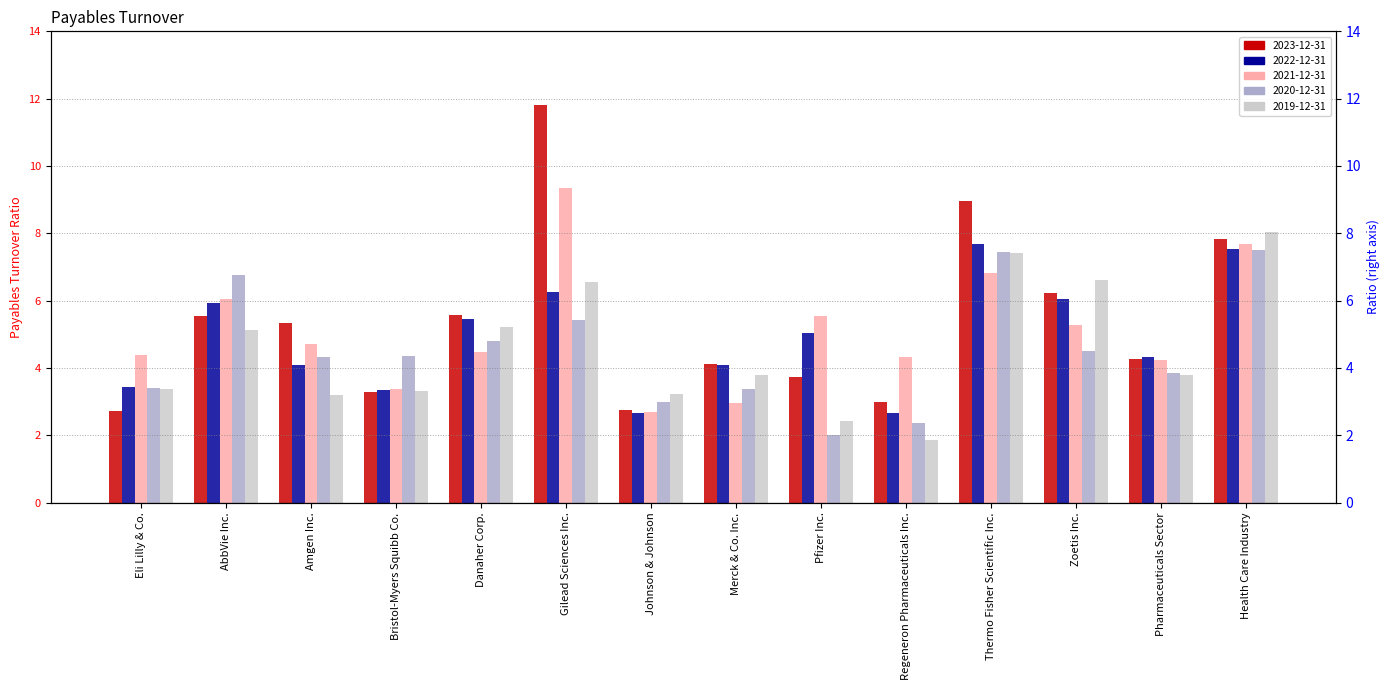

At Danaher Corp., list the series in order from smallest to largest.

2021-12-31, 2020-12-31, 2019-12-31, 2022-12-31, 2023-12-31